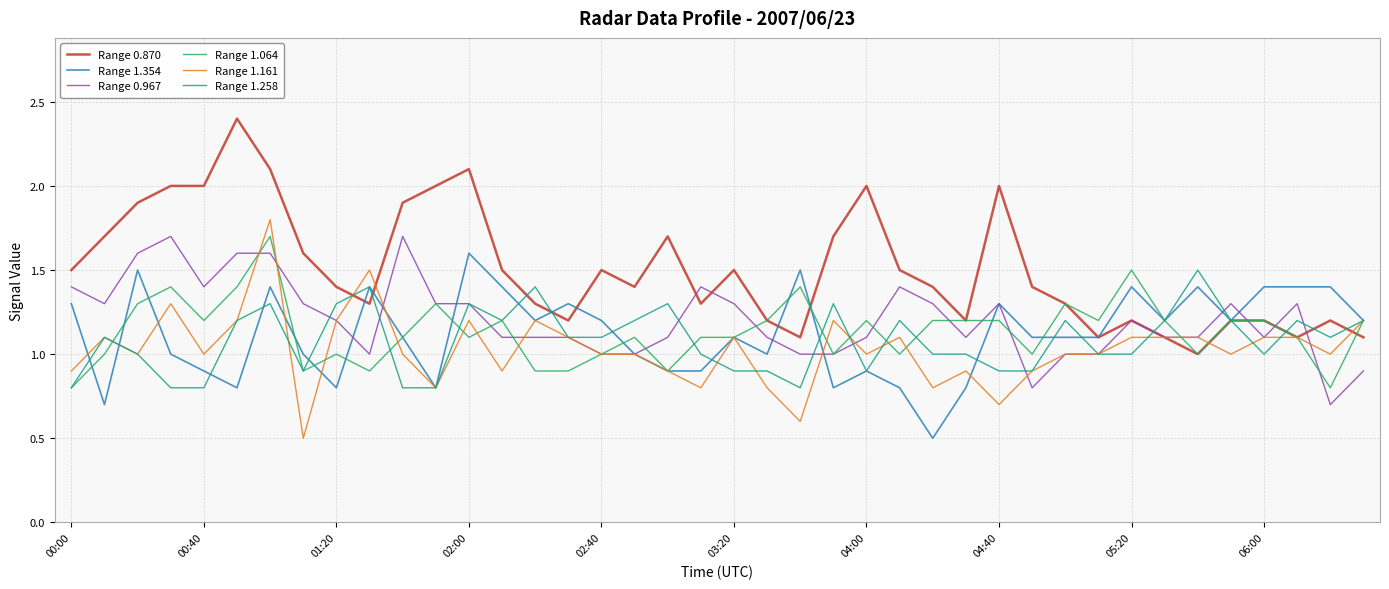

What is the greatest value displayed?

2.4